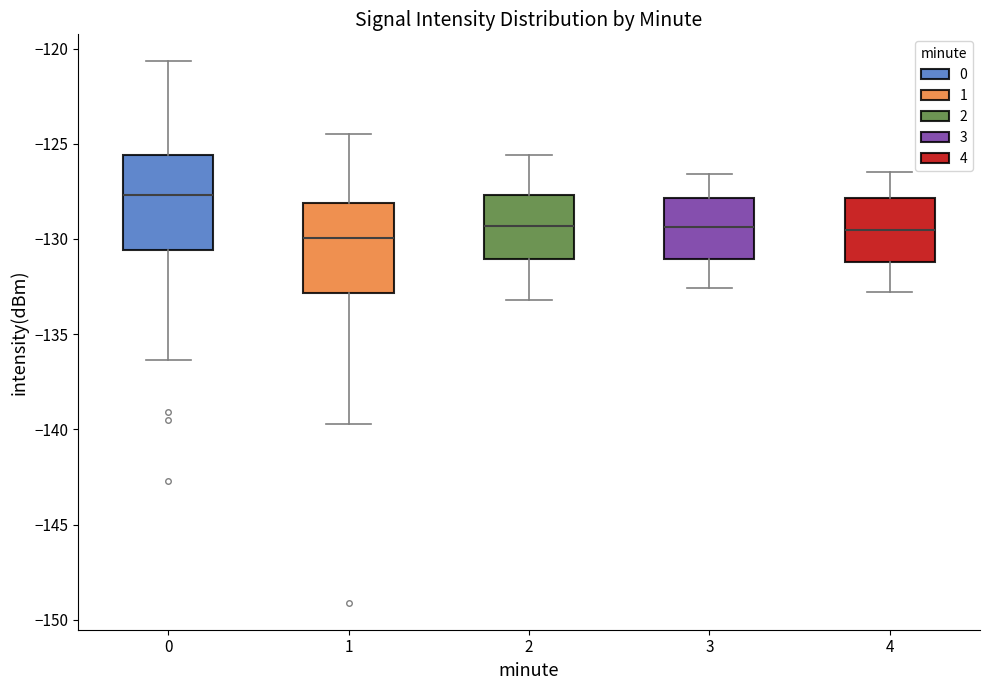

Where does the lower whisker of the box at x = 4 end on the y-axis? The values are not printed on the chart, so give them approximately, as read against the axis.

-133.0